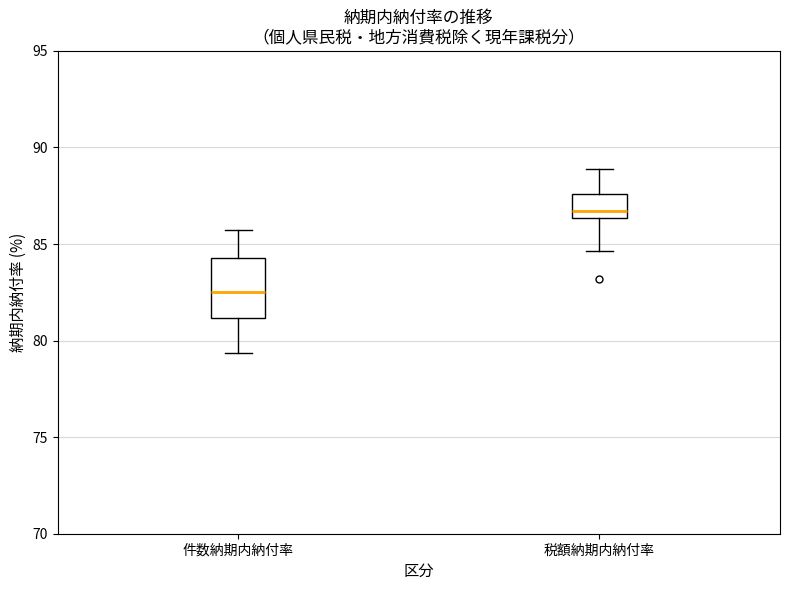

Comparing the boxes themselves (not the whiskers), which one is the tallest?

件数納期内納付率